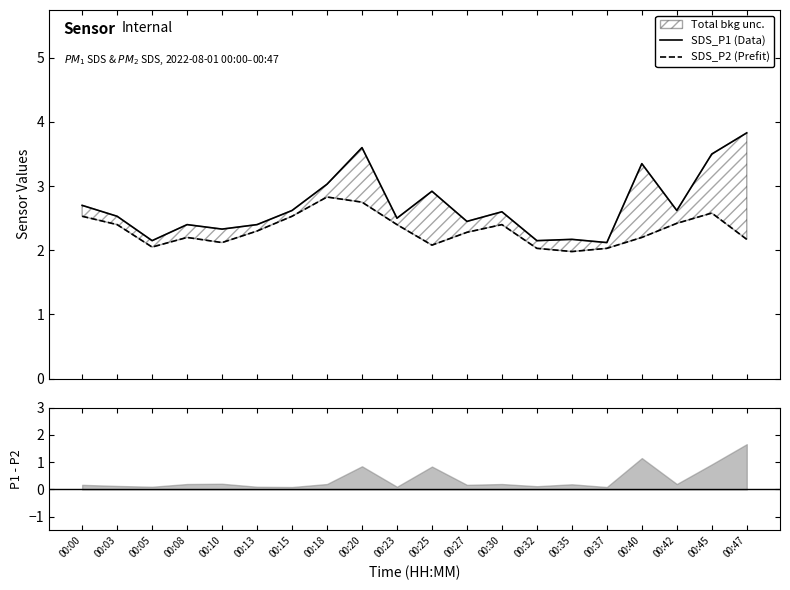

Between 00:05 and 00:45, which series saw the biggest shift?

SDS_P1 (Data)